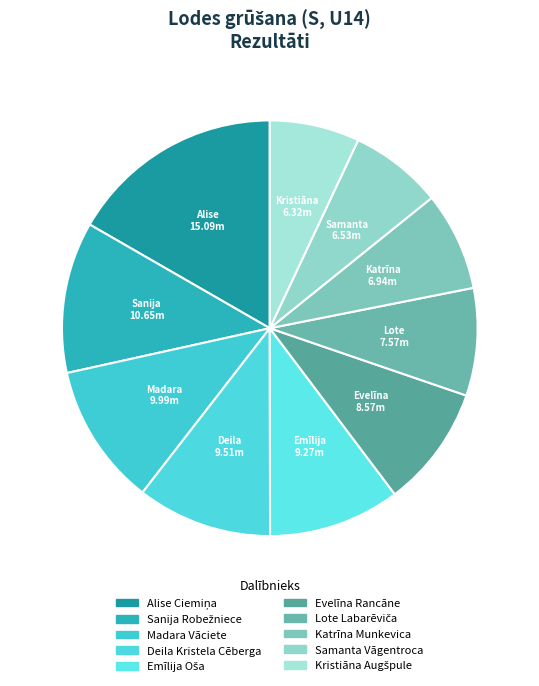

What percentage is the Lote Labarēviča slice, to the nearest percent?

8%